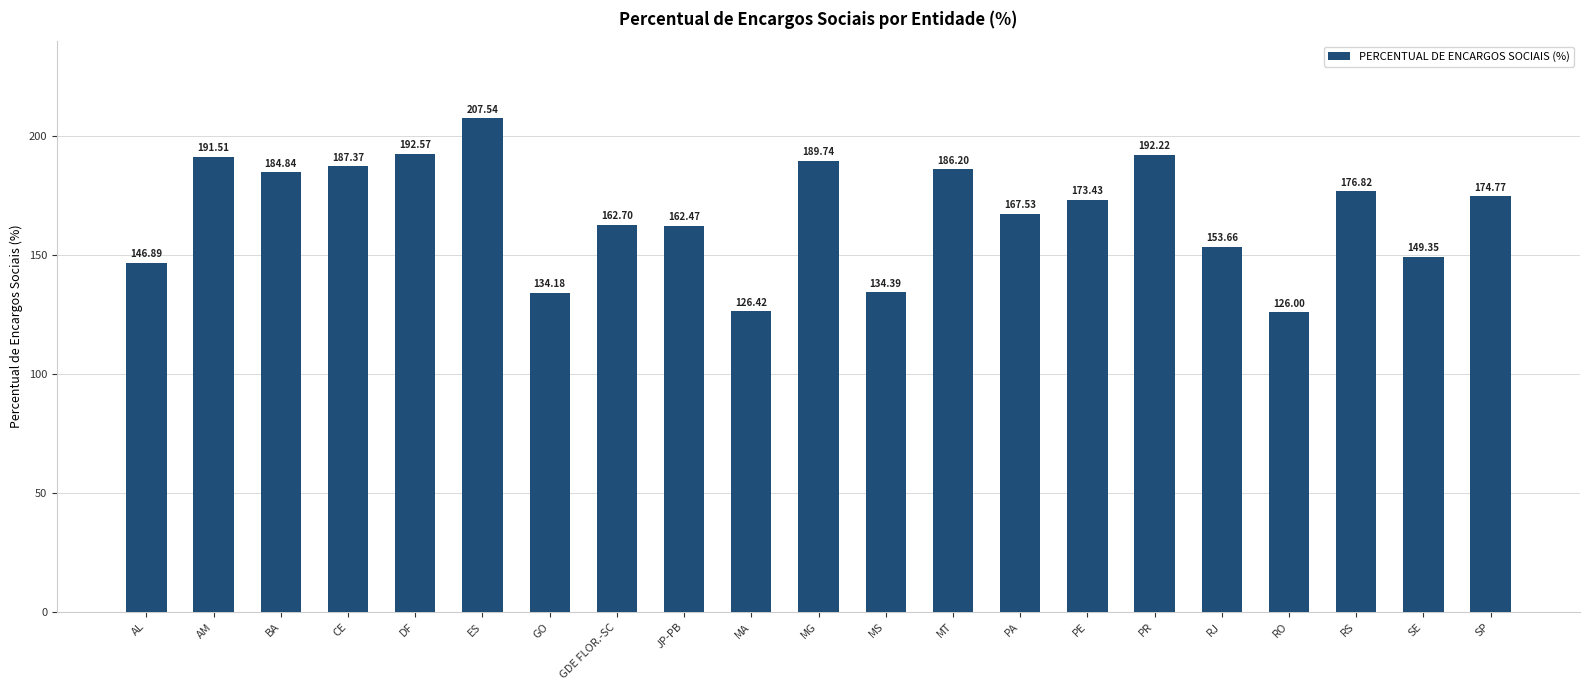

List the labels in order of value, smallest first.

RO, MA, GO, MS, AL, SE, RJ, JP-PB, GDE FLOR.-SC, PA, PE, SP, RS, BA, MT, CE, MG, AM, PR, DF, ES